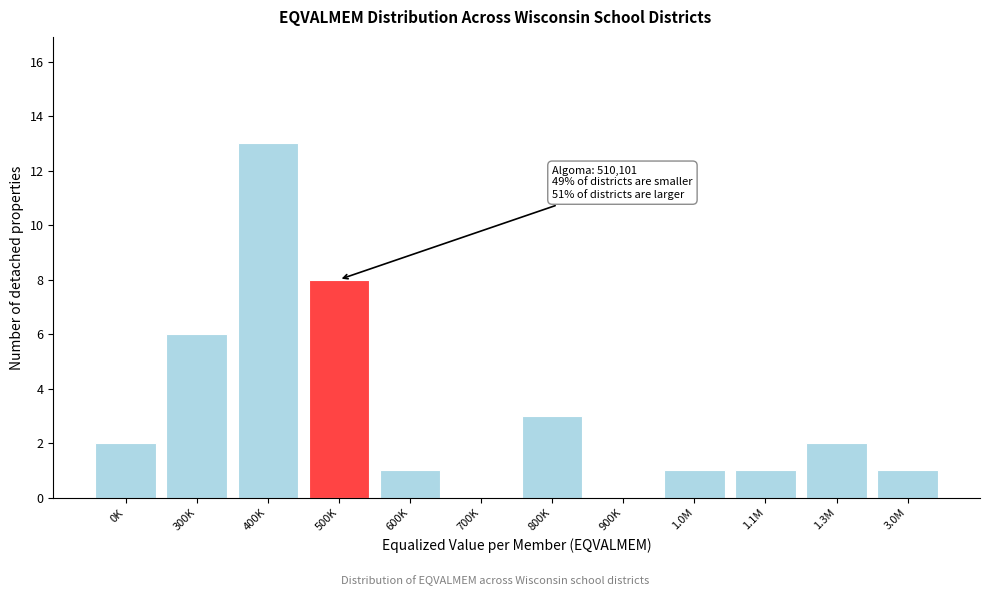

Reading right to left, extract all data points from this chart.

3.0M=1	1.3M=2	1.1M=1	1.0M=1	900K=0	800K=3	700K=0	600K=1	500K=8	400K=13	300K=6	0K=2